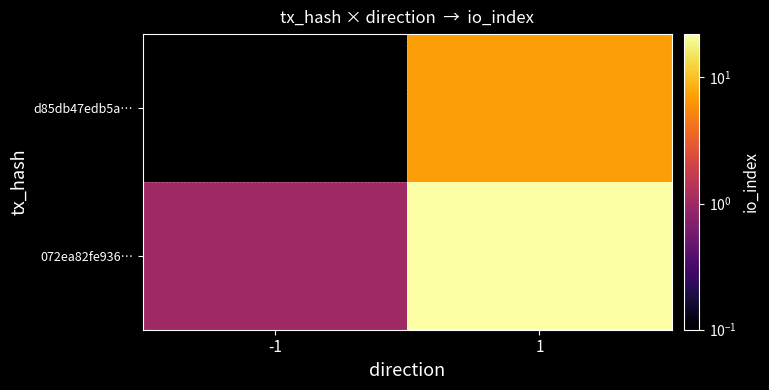

What is the minimum value shown in the chart?

-1